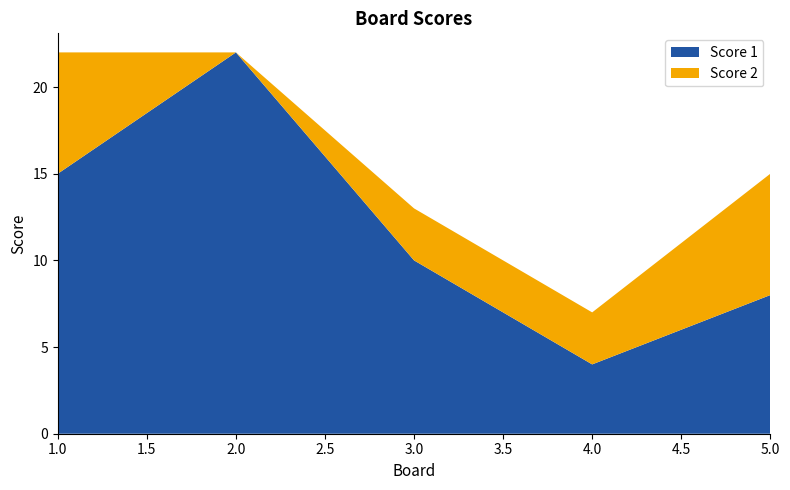

Reading left to right, extract all data points from this chart.

Score 1: 1=15	2=22	3=10	4=4	5=8
Score 2: 1=7	2=0	3=3	4=3	5=7